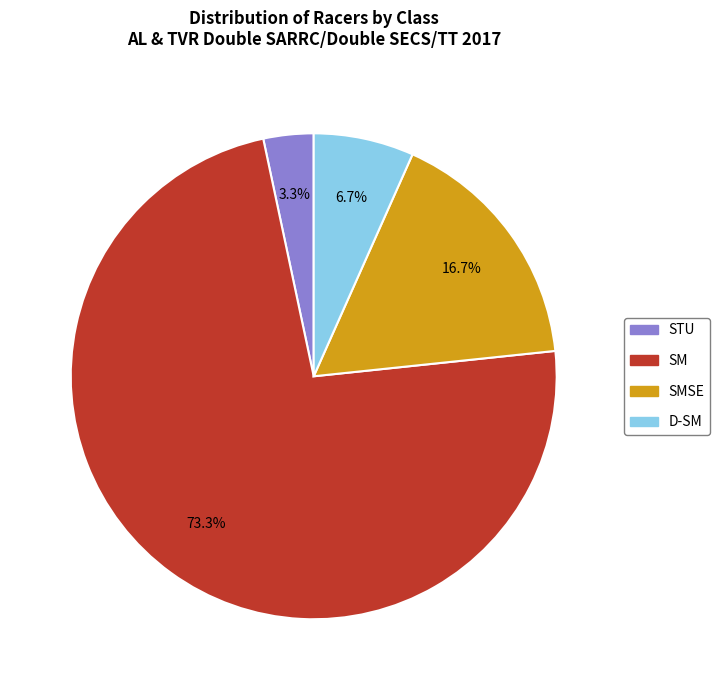

Rank the categories by value from lowest to highest.

STU, D-SM, SMSE, SM